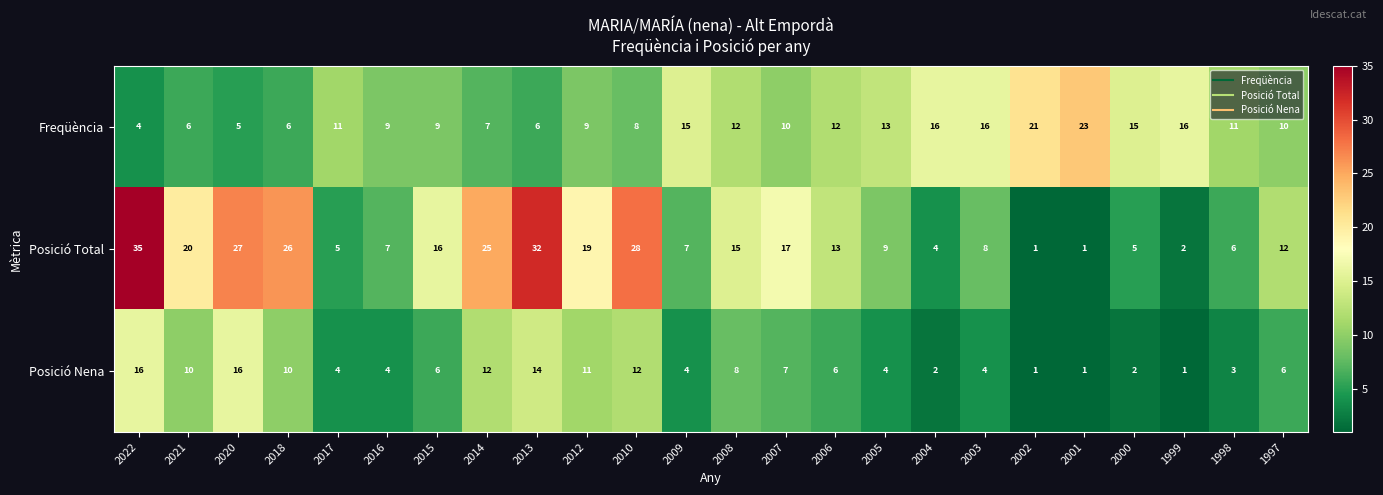

The Freqüència series shows 4 at 2014. True or false?

False